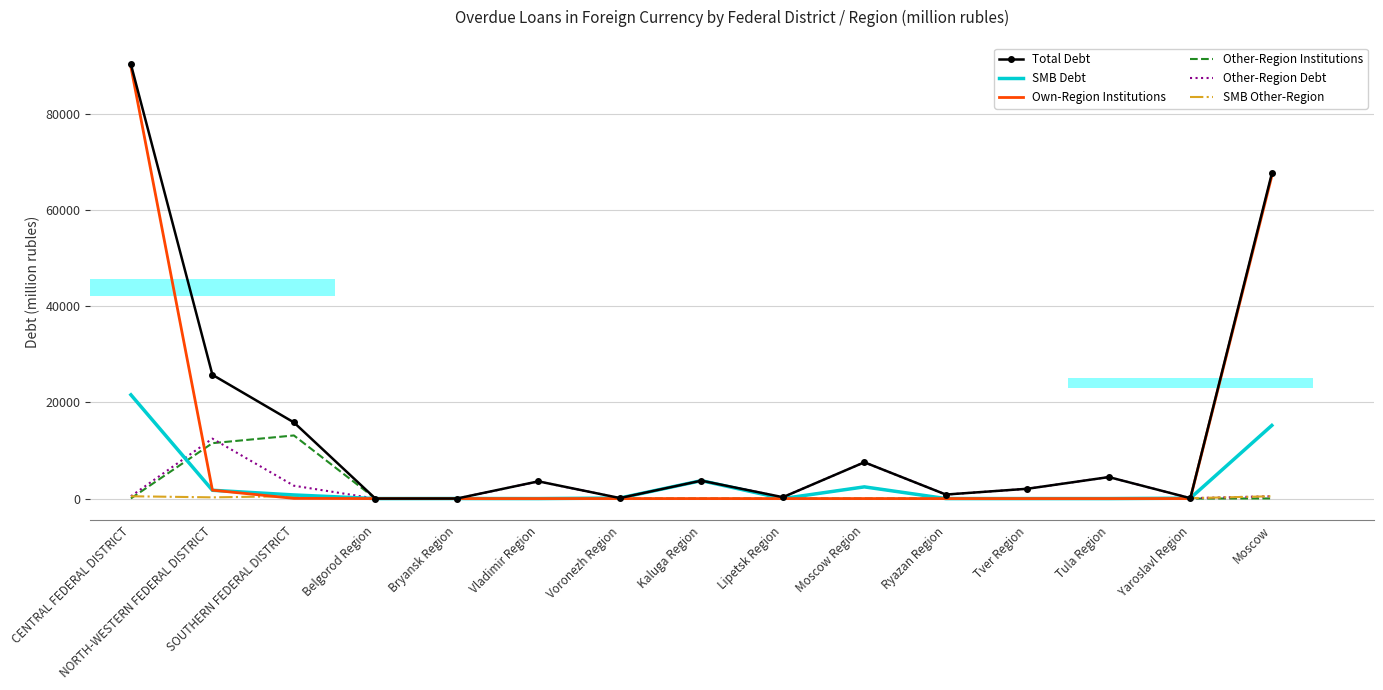

How many bars are there in each group?

6